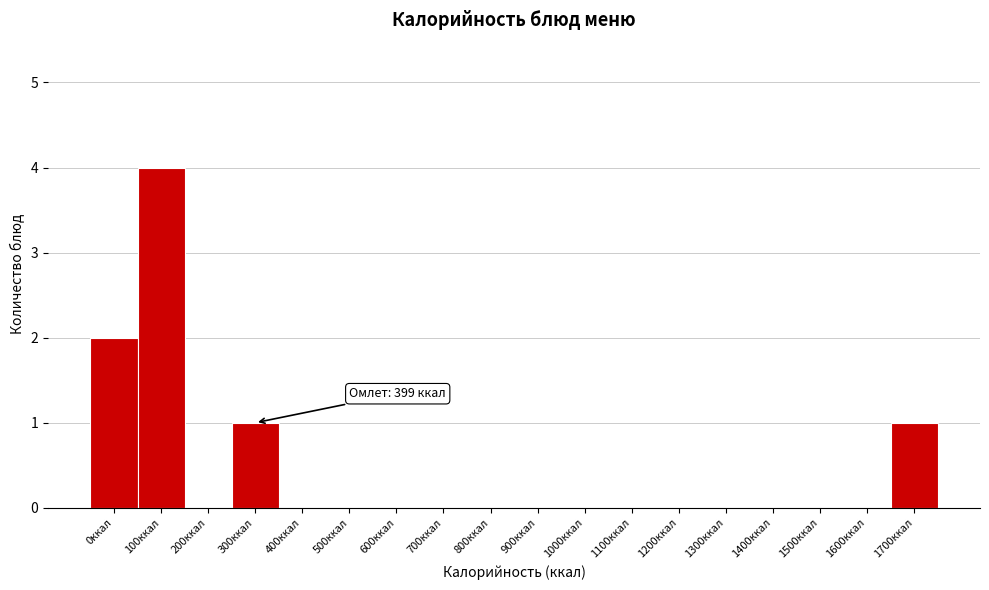

Reading right to left, list all the values displayed in this chart.

1700ккал=1	1600ккал=0	1500ккал=0	1400ккал=0	1300ккал=0	1200ккал=0	1100ккал=0	1000ккал=0	900ккал=0	800ккал=0	700ккал=0	600ккал=0	500ккал=0	400ккал=0	300ккал=1	200ккал=0	100ккал=4	0ккал=2